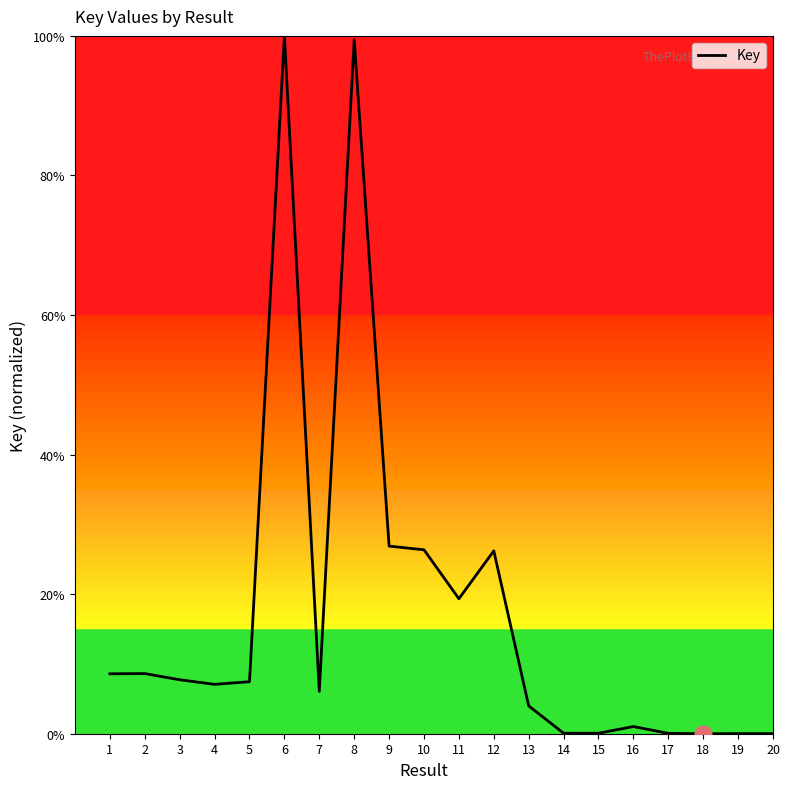

What is the greatest value displayed?

100.0